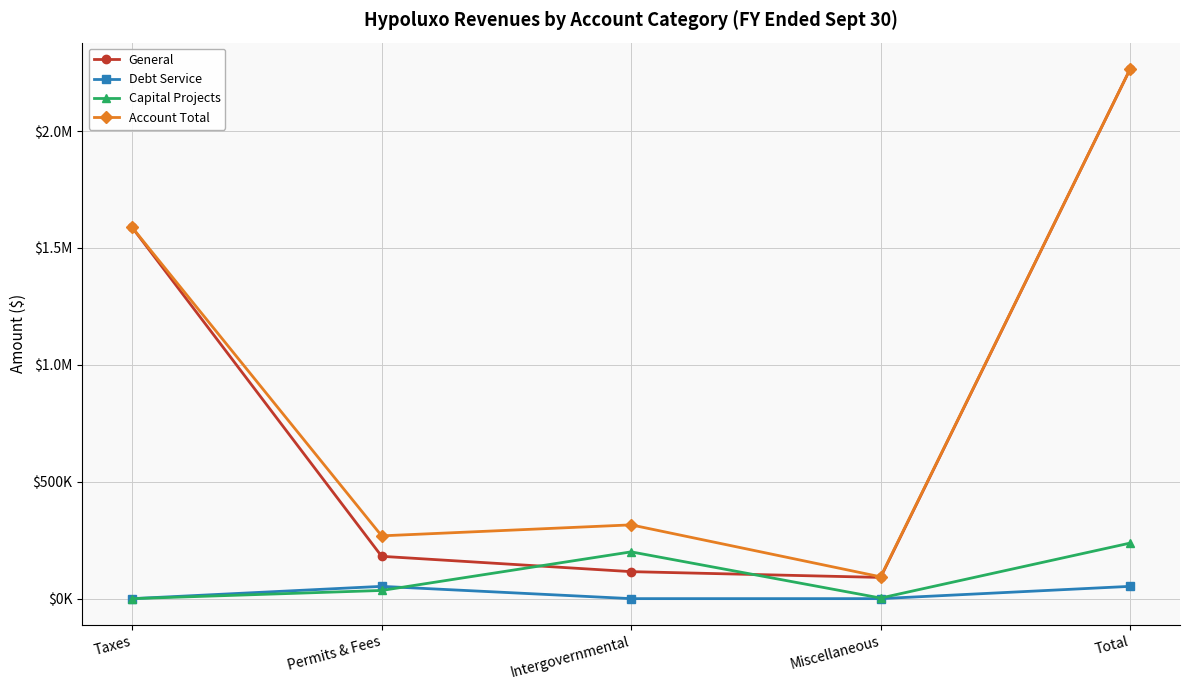

True or false: General and Capital Projects cross at least once.

True